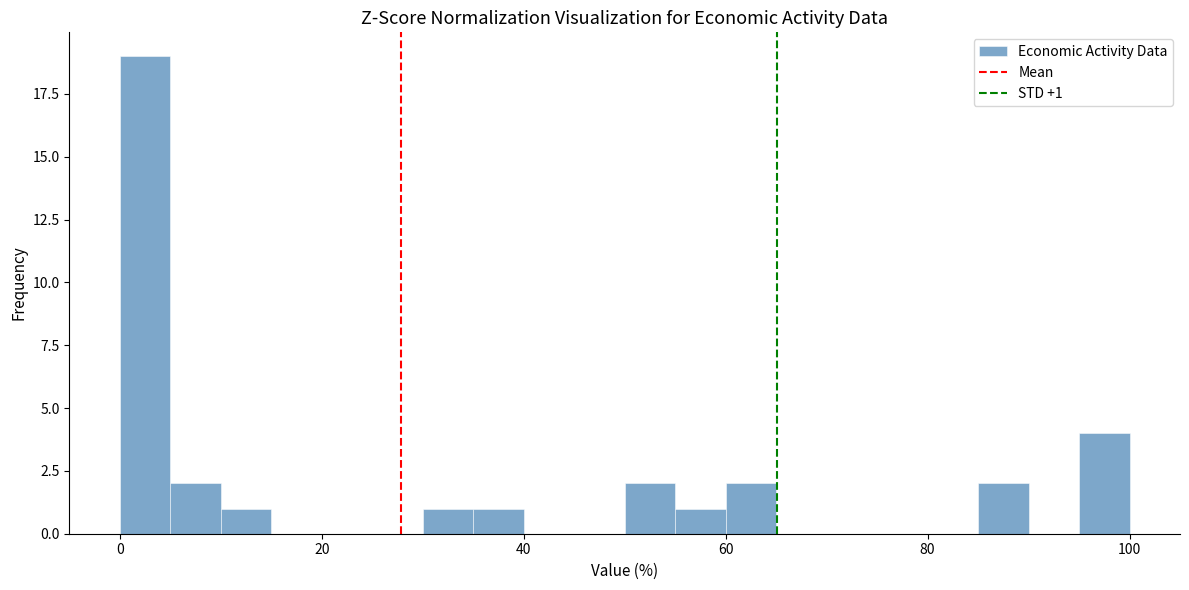

Around what value on the x-axis is the tallest bar? Give the approximate position of its centre, as read against the axis.

2